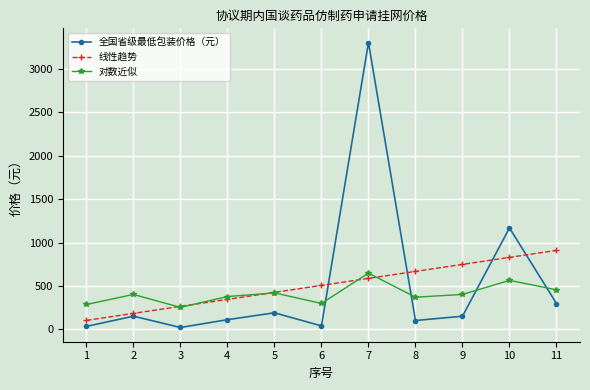

Read the 全国省级最低包装价格（元） value at 5.

191.8